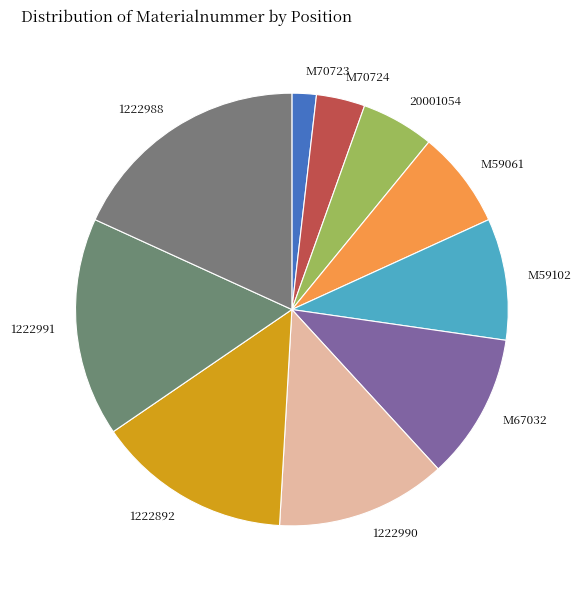

Does any single category account for the majority?

No